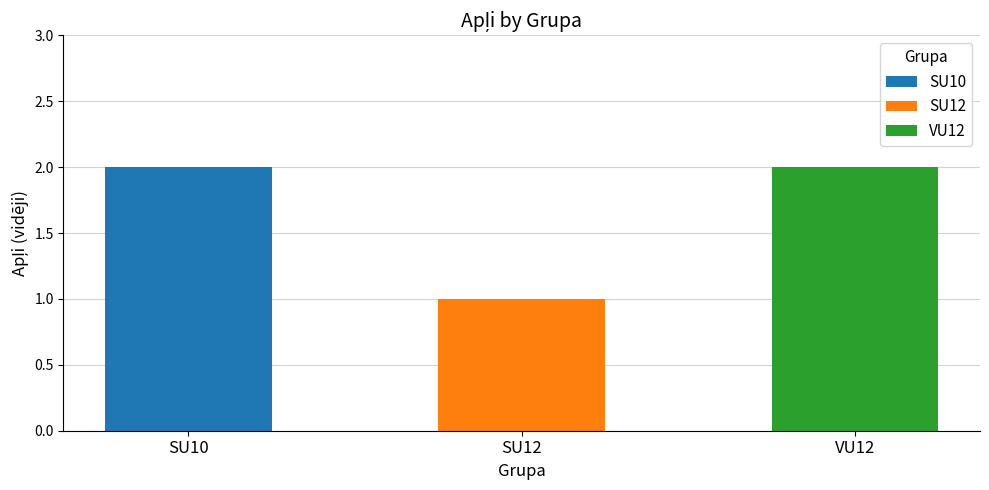

Which label corresponds to the smallest value in the chart?

SU12 (Purcena)